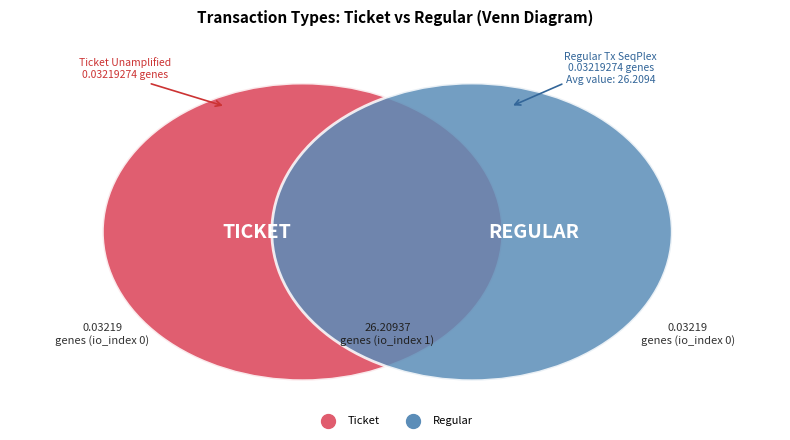

At io_index 1, list the series in order from smallest to largest.

Ticket, Regular